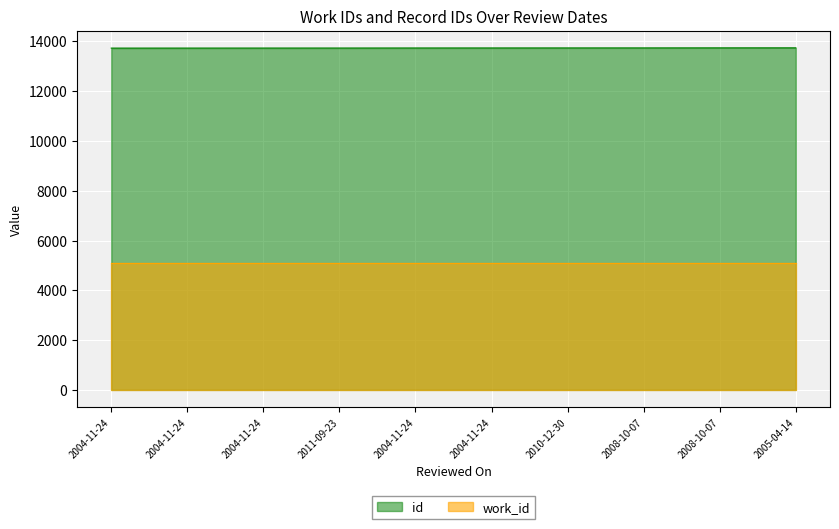

Rank the categories by value from highest to lowest.

2005-04-14, 2008-10-07, 2008-10-07, 2010-12-30, 2004-11-24, 2004-11-24, 2011-09-23, 2004-11-24, 2004-11-24, 2004-11-24